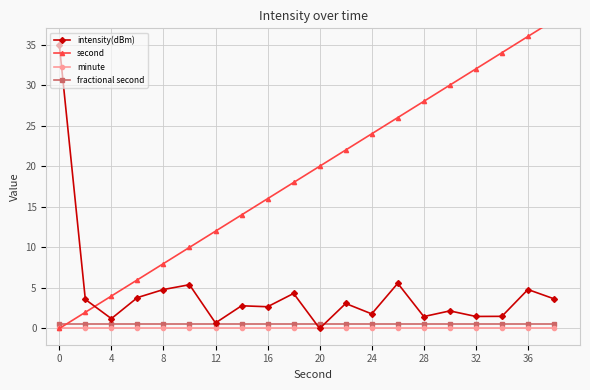

Rank the series by their maximum value, from highest to lowest.

second, intensity(dBm), fractional second, minute